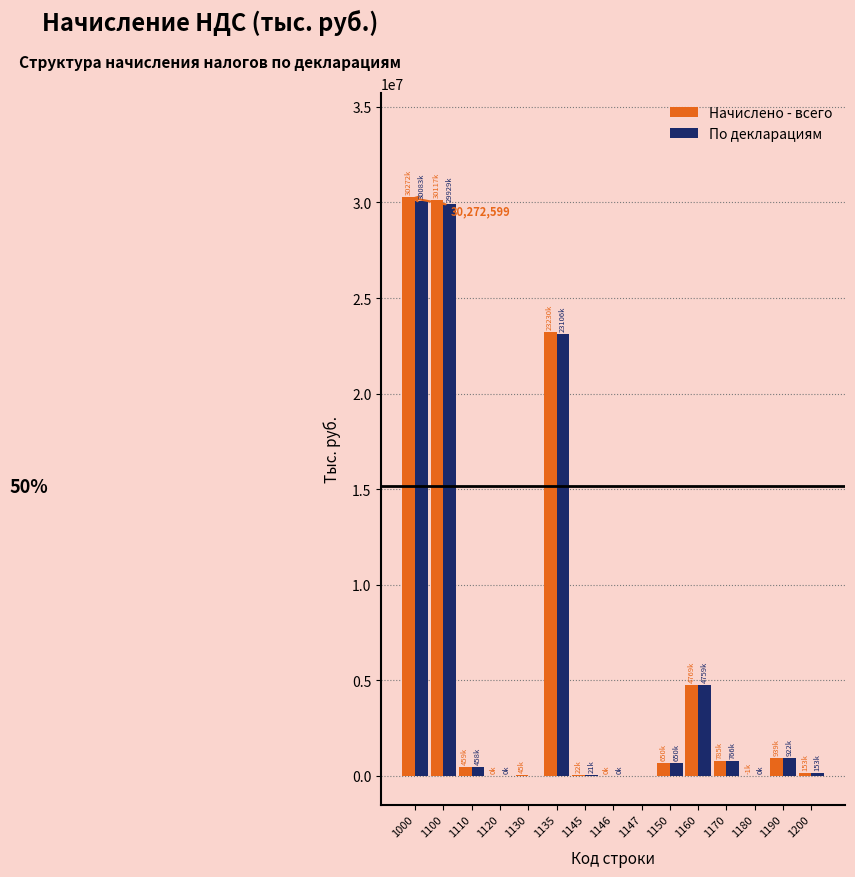

What is the maximum value for По декларациям?

30083460